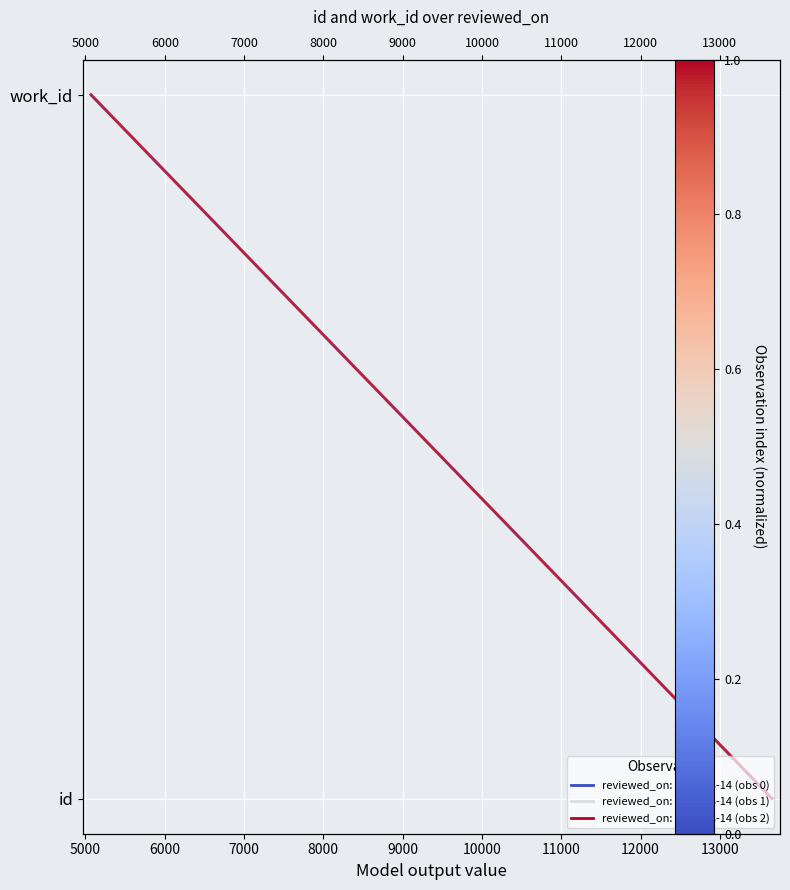

Which has a higher value, 4000 or 5000?

5000